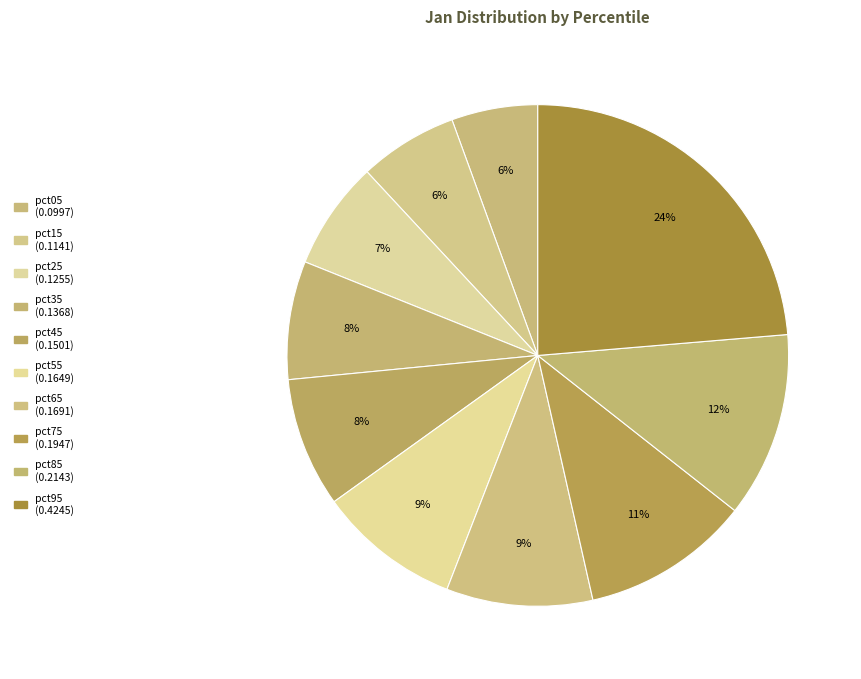

Which category has the biggest portion of the pie?

pct95